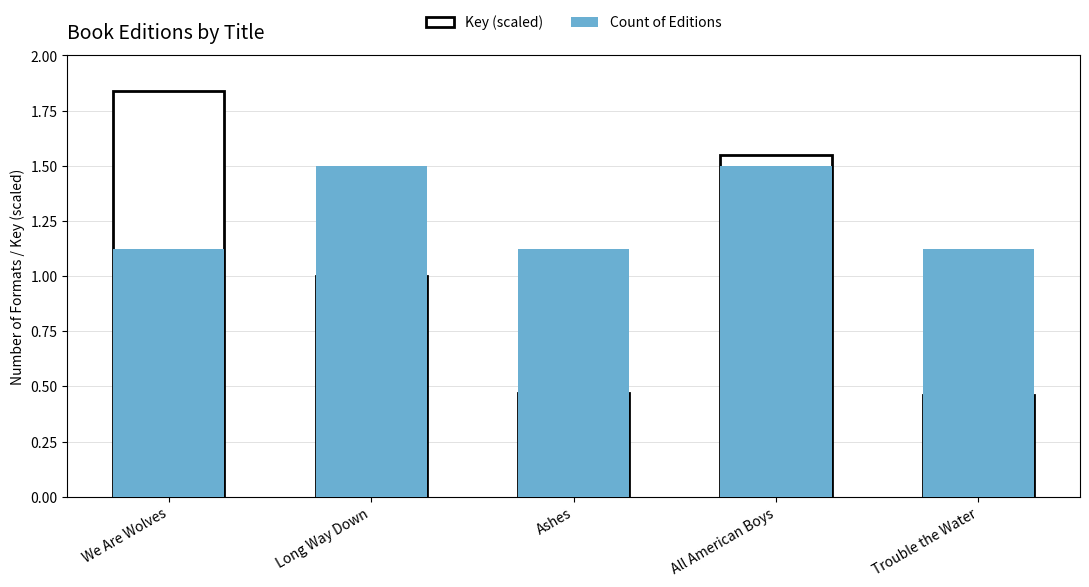

Is the value of Count of Editions at Trouble the Water greater than the value of Count of Editions (normalized) at Trouble the Water?

No